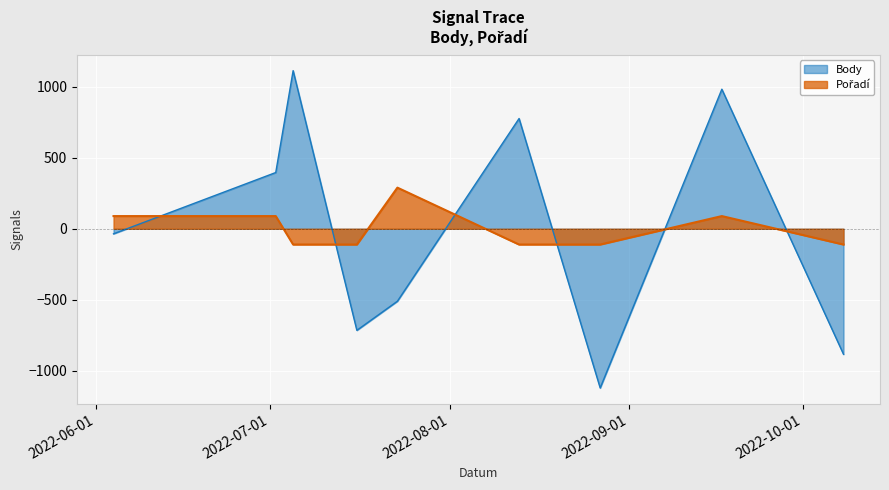

Between 2022-07-02 and 2022-07-05, which is larger?

2022-07-05